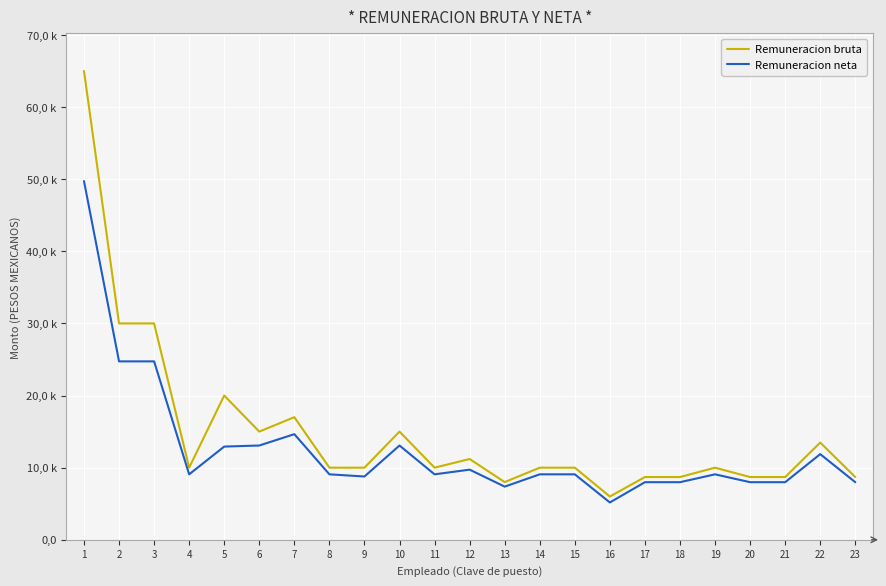

Is it true that Remuneracion bruta equals 5800.7 at 21?

False